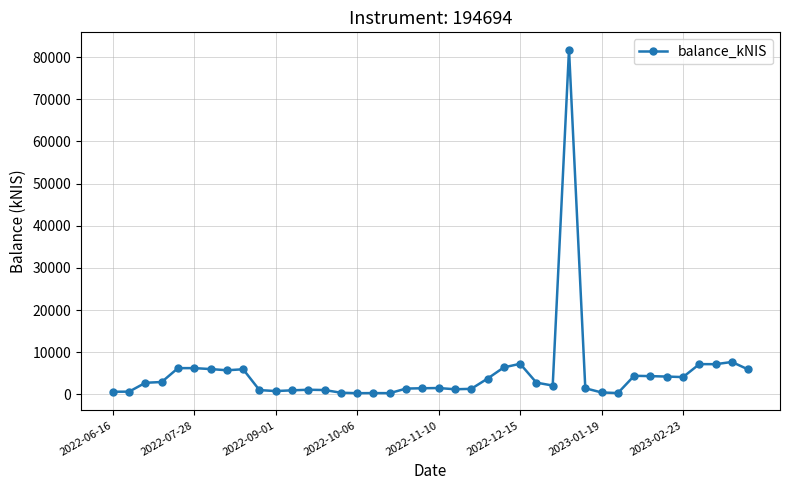

What is the difference between the maximum and minimum values?

81500.3